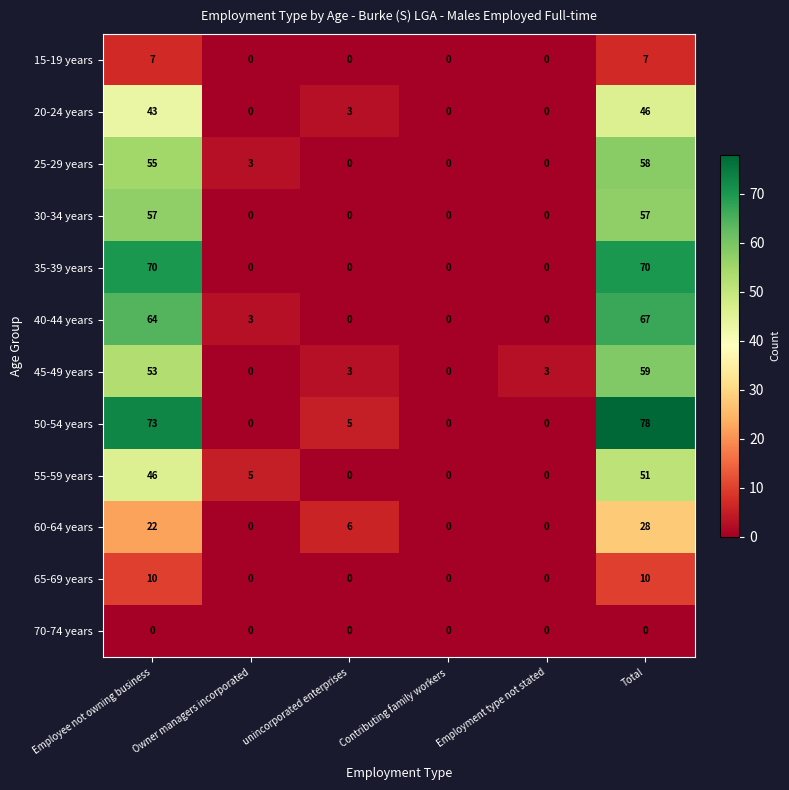

Which series has the largest total across all categories?

50-54 years